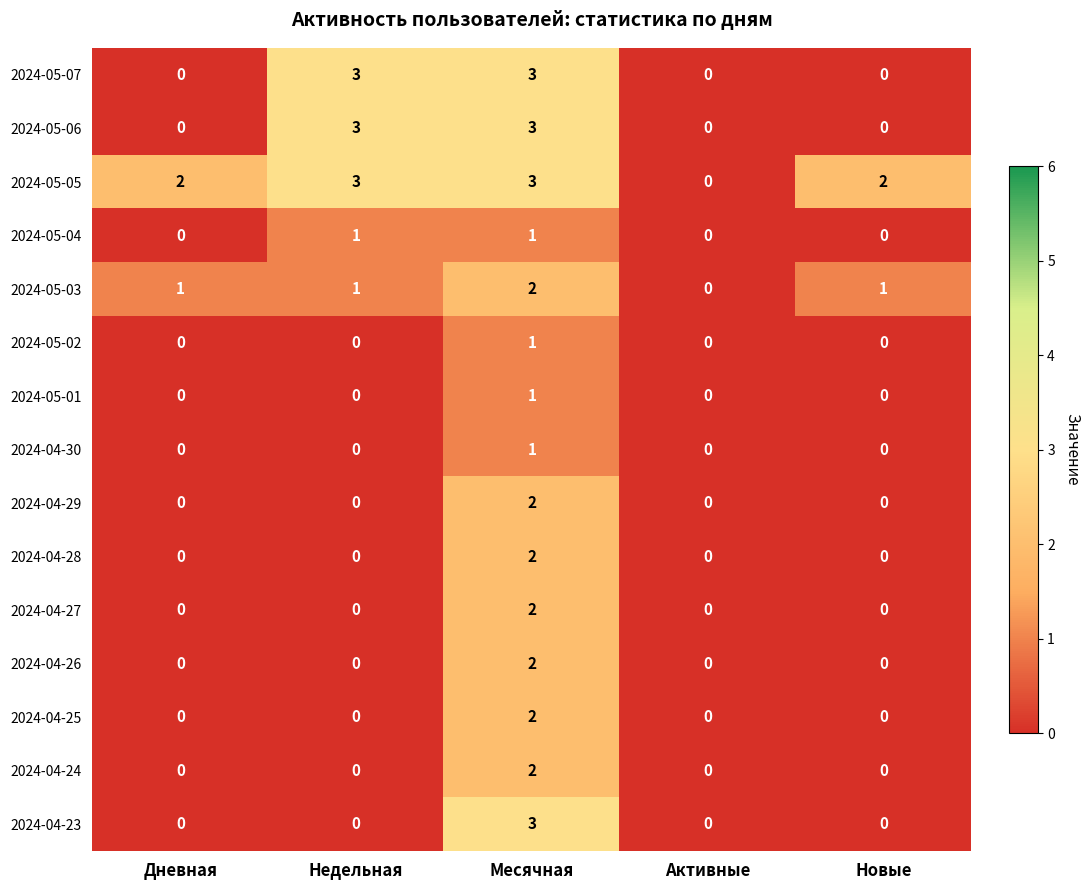

The 2024-05-03 series shows 2 at Месячная. True or false?

True